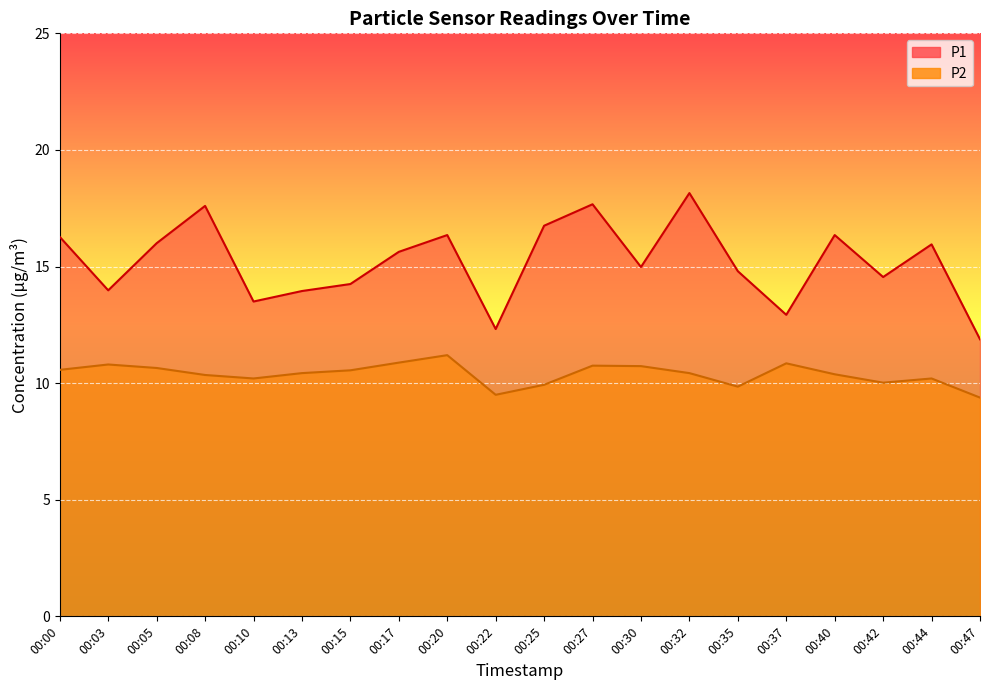

How many data points in P1 are less than 15?

10